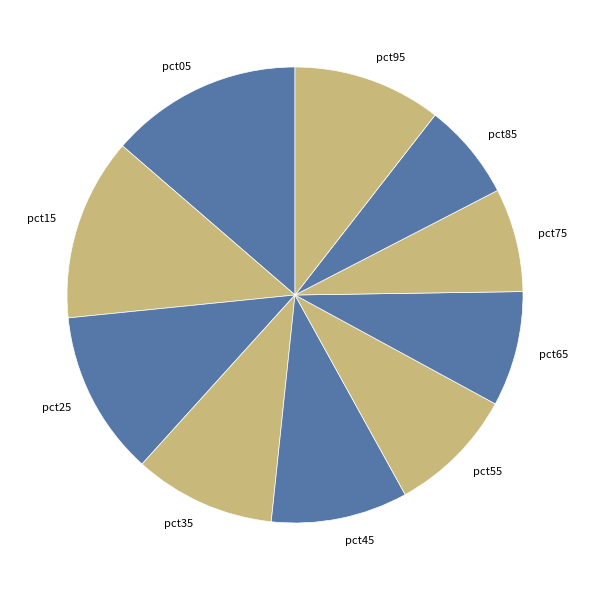

Which slice is the largest?

pct05